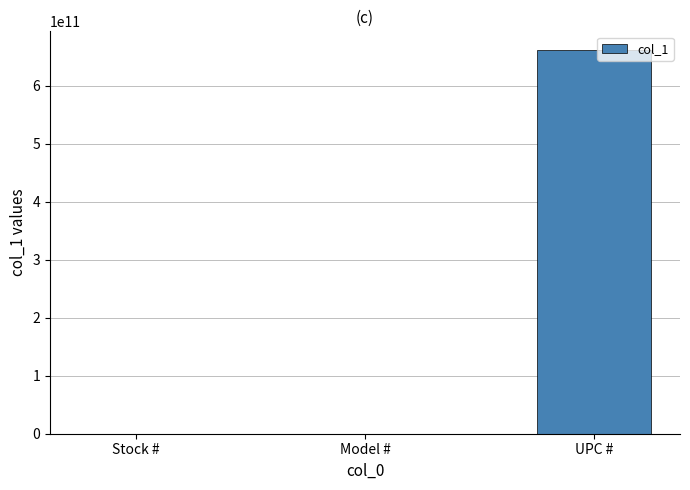

The value at UPC # is 661165797664. True or false?

True